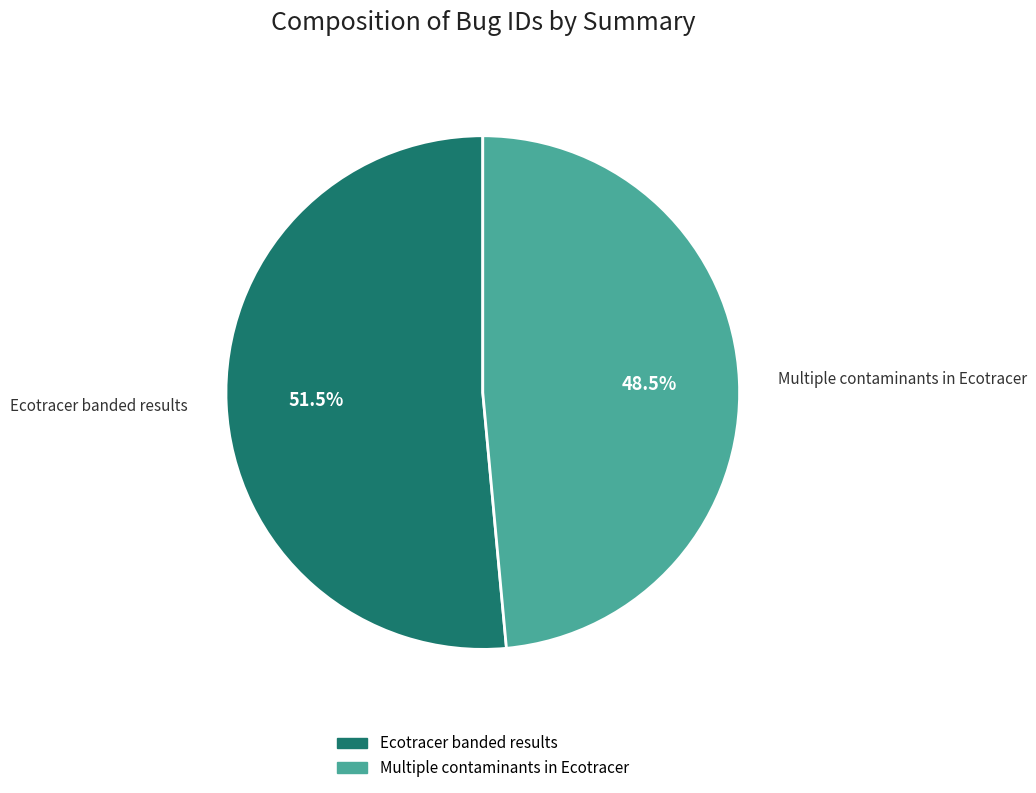

True or false: Ecotracer banded results accounts for 46% of the total.

False